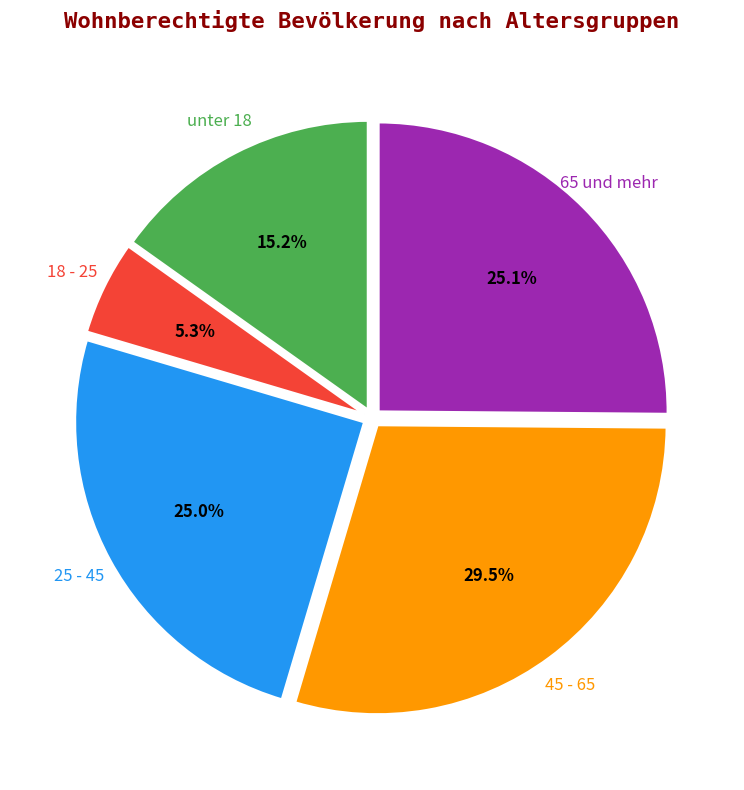

To the nearest percent, what is the average slice percentage?

20%